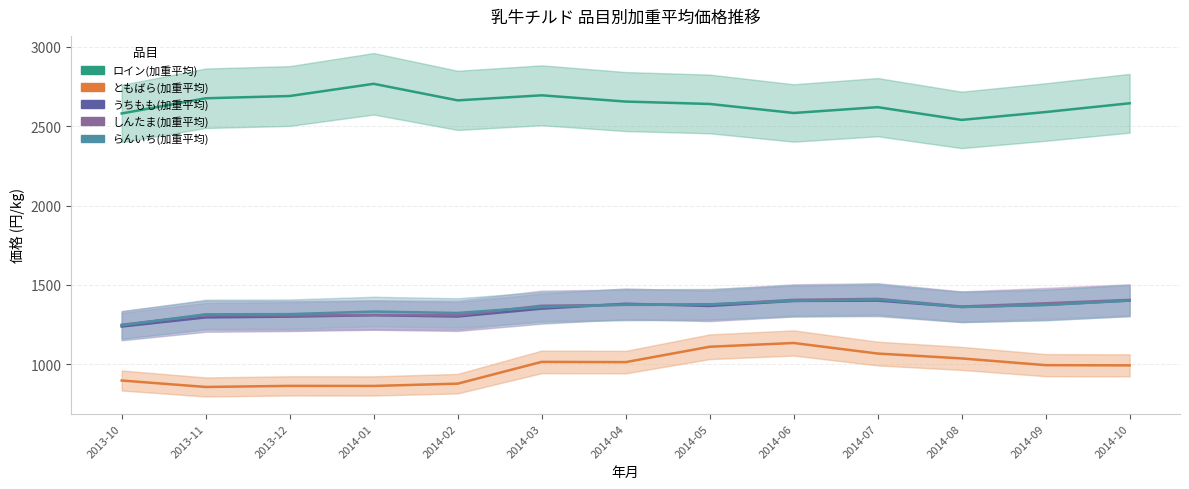

At which label does ともばら(加重平均) reach its peak?

2014-06